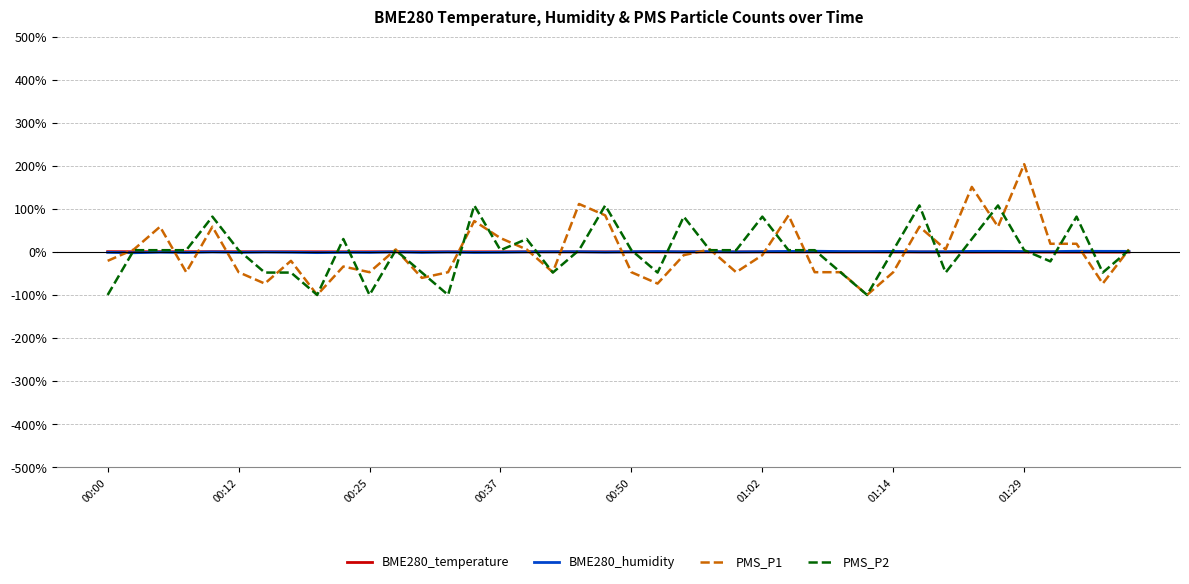

What is the minimum value shown in the chart?

-100.0